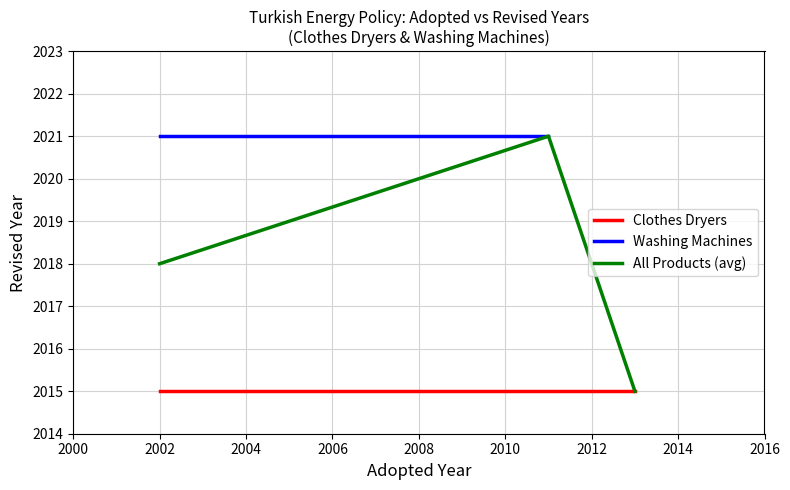

At which category is the sum across all series the highest?

2002